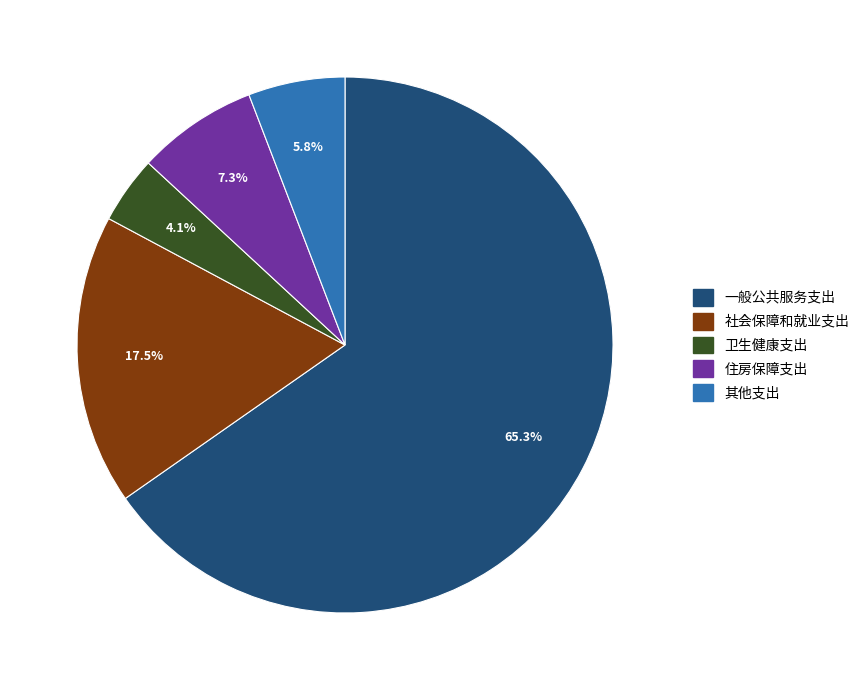

To the nearest percent, what portion does 其他支出 represent?

6%